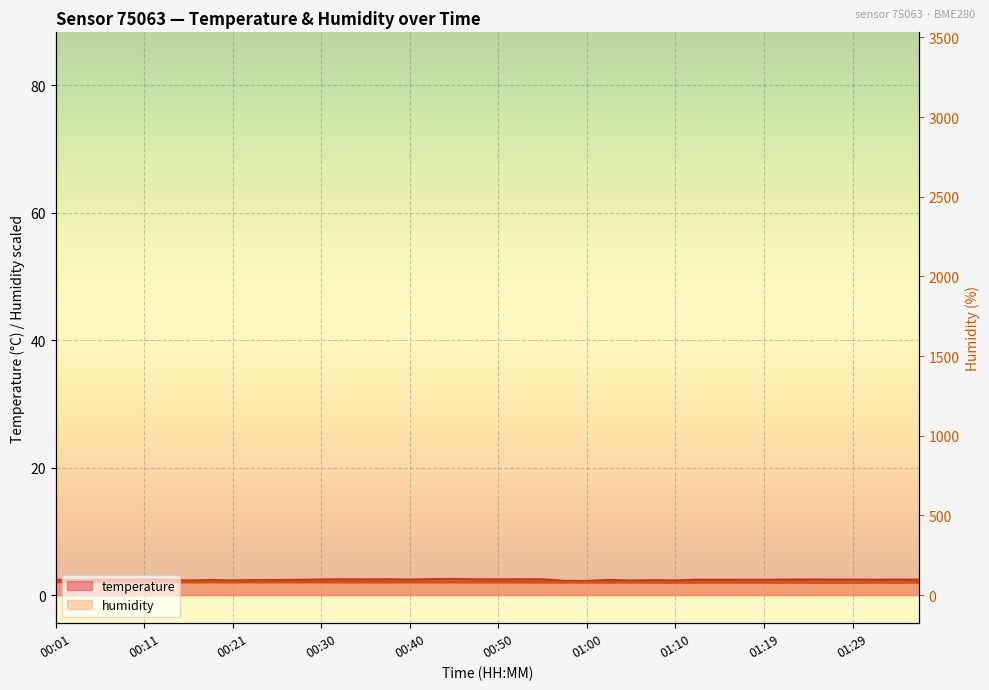

Between 00:57 and 01:10, which series saw the biggest shift?

temperature